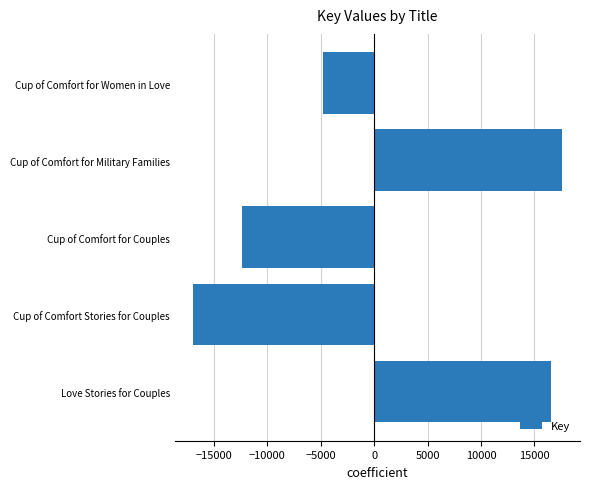

Rank the categories by value from lowest to highest.

Cup of Comfort Stories for Couples, Cup of Comfort for Couples, Cup of Comfort for Women in Love, Love Stories for Couples, Cup of Comfort for Military Families